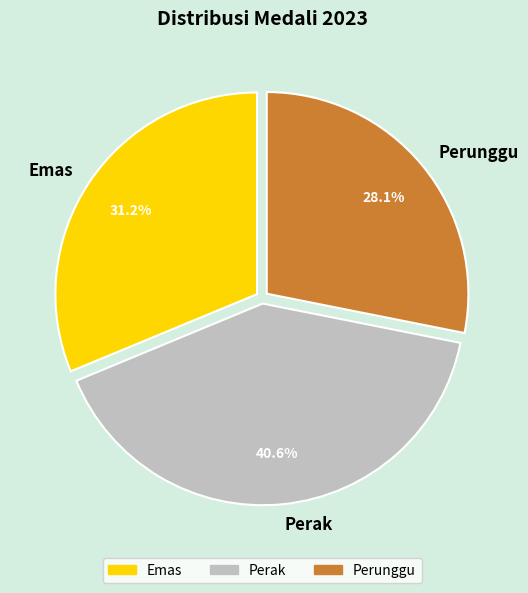

Is Perunggu the majority of the pie?

No